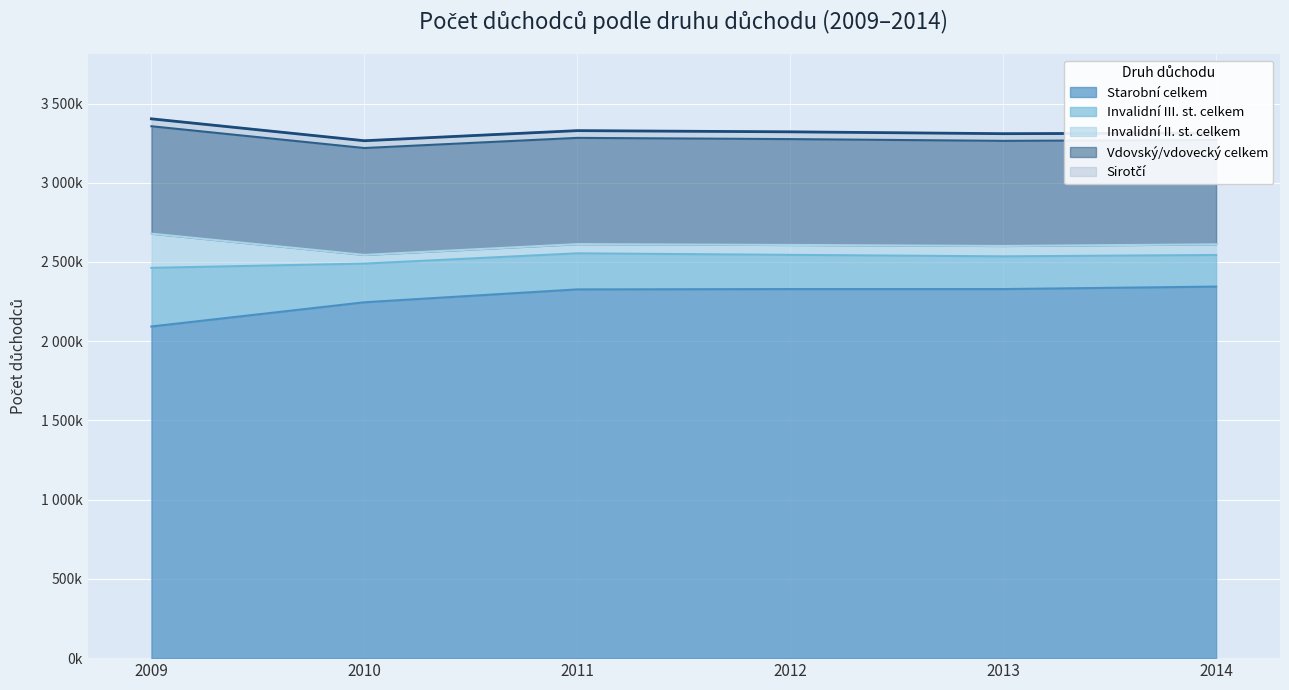

Reading left to right, what are all the values shown in this chart?

Starobní celkem: 2009=2092894	2010=2245707	2011=2326984	2012=2329054	2013=2329050	2014=2344718
Invalidní III. st. celkem: 2009=370154	2010=244048	2011=227640	2012=215840	2013=206484	2014=199377
Invalidní II. st. celkem: 2009=215790	2010=54973	2011=58034	2012=62612	2013=65616	2014=67264
Vdovský/vdovecký celkem: 2009=677766	2010=674385	2011=670529	2012=667959	2013=663244	2014=658252
Sirotčí: 2009=46798	2010=46021	2011=45693	2012=45856	2013=45258	2014=43563